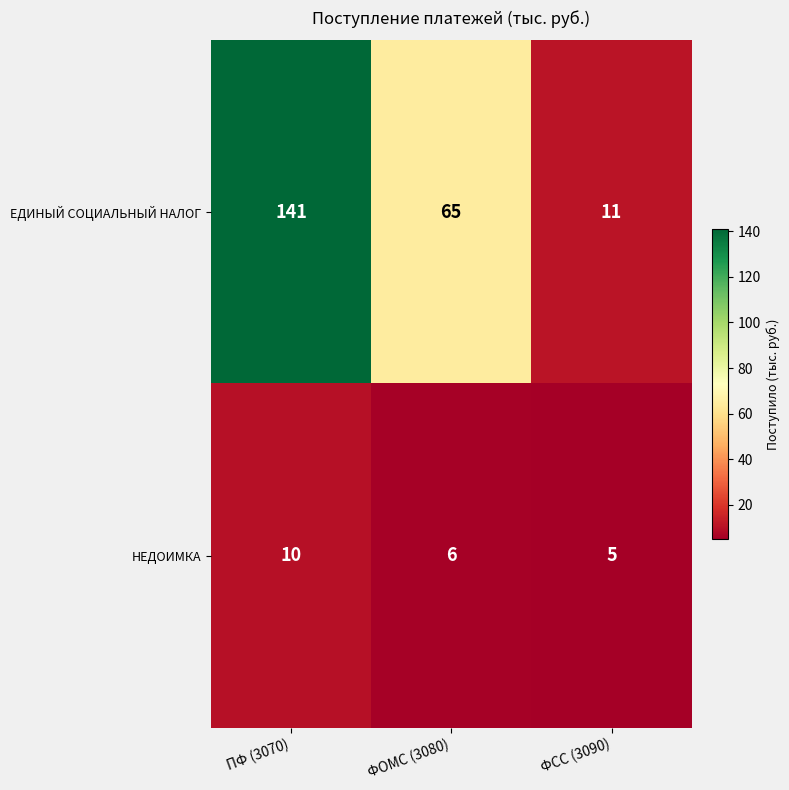

Reading left to right, transcribe all the data shown in this chart.

ЕДИНЫЙ СОЦИАЛЬНЫЙ НАЛОГ: 141	65	11
НЕДОИМКА: 10	6	5